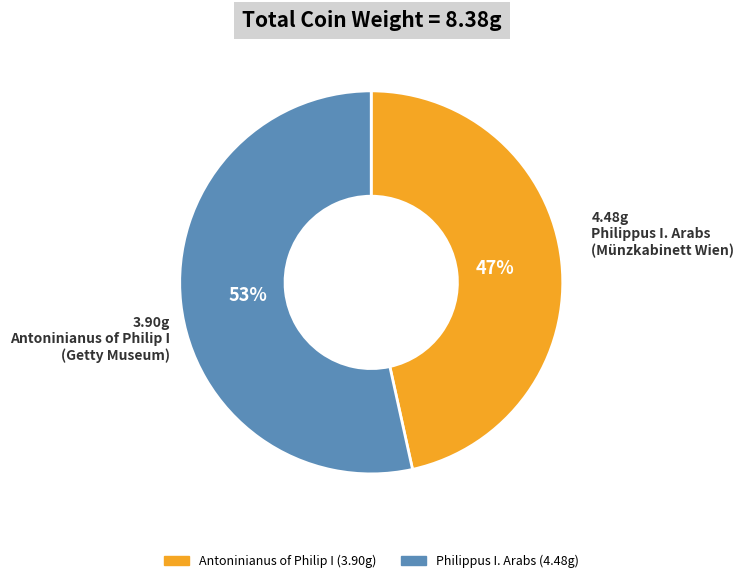

To the nearest percent, what is the average slice percentage?

50%